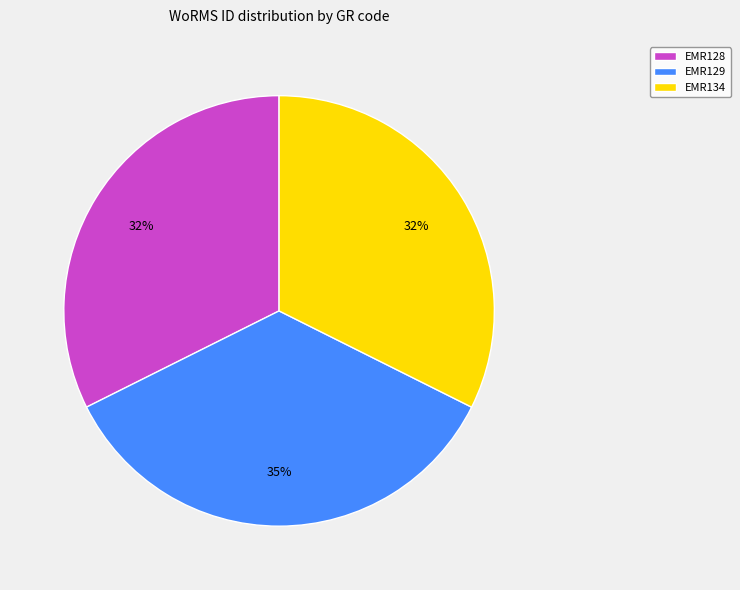

What percentage is the EMR128 slice, to the nearest percent?

32%